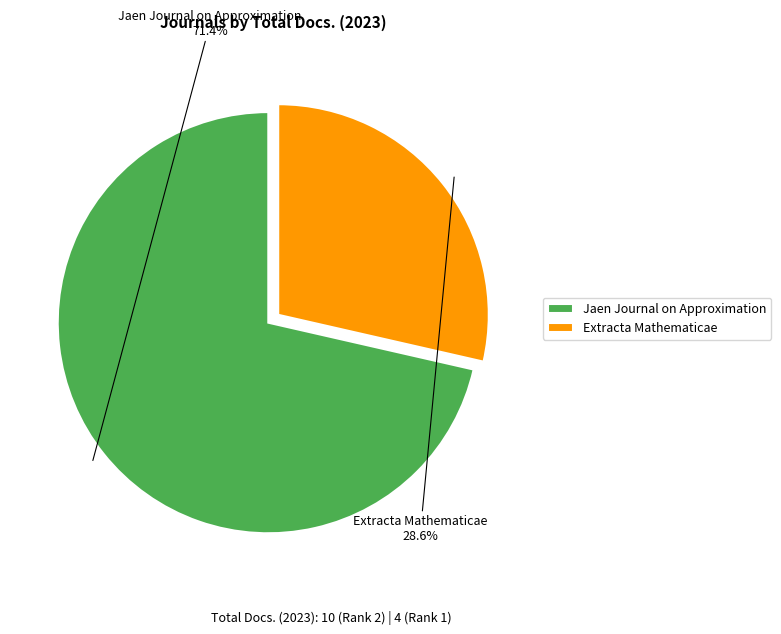

What percentage is the Jaen Journal on Approximation slice, to the nearest percent?

71%